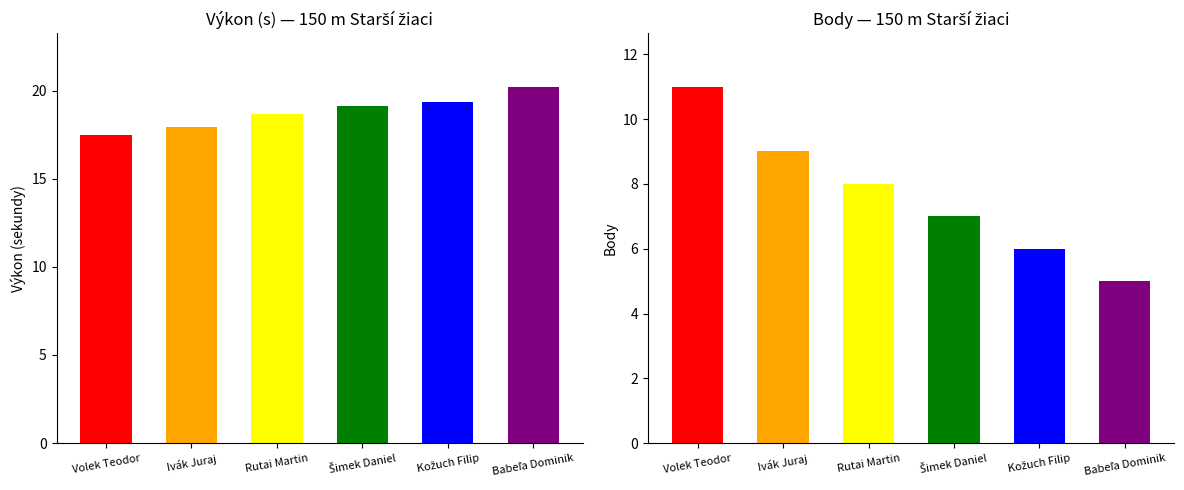

List the series in order of their overall mean, highest first.

Výkon, Body